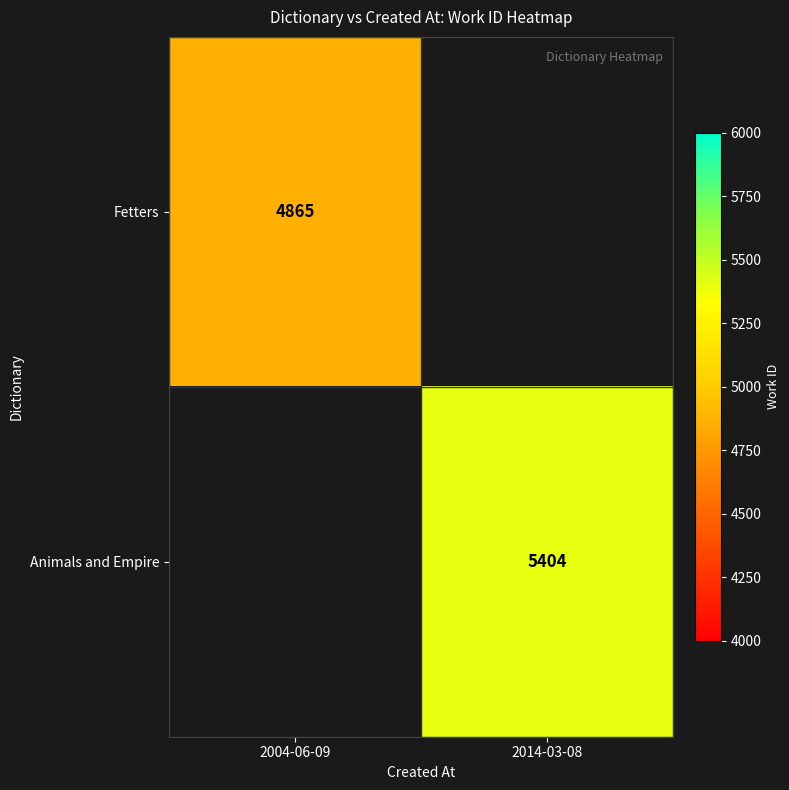

True or false: Fetters has a value of 4865 at 2004-06-09.

True